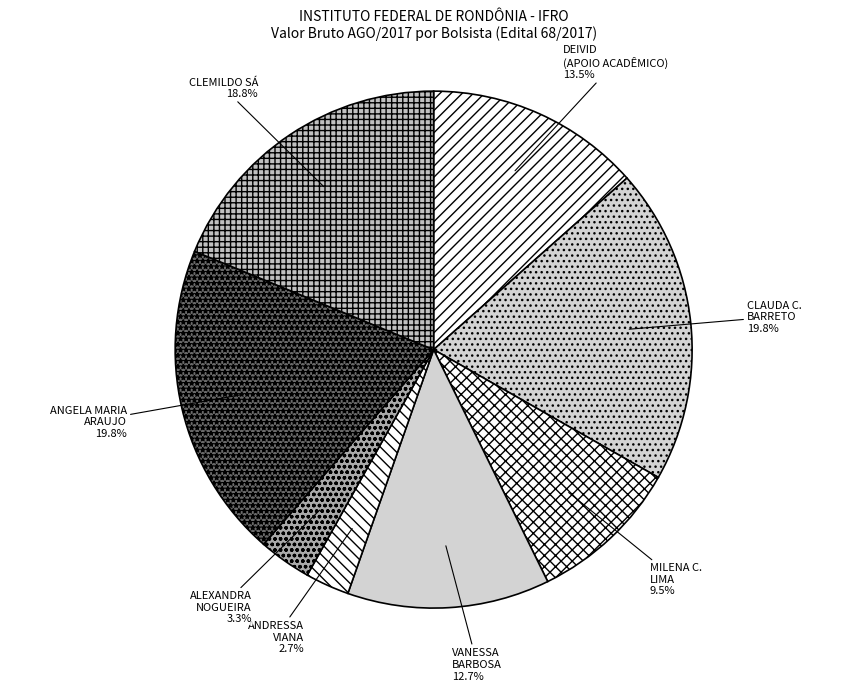

To the nearest percent, what is the average slice percentage?

12%